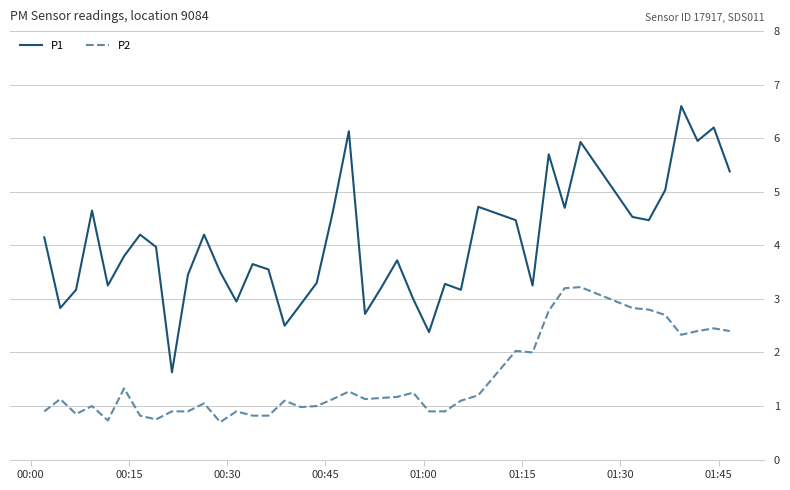

True or false: P1 and P2 intersect in this chart.

False